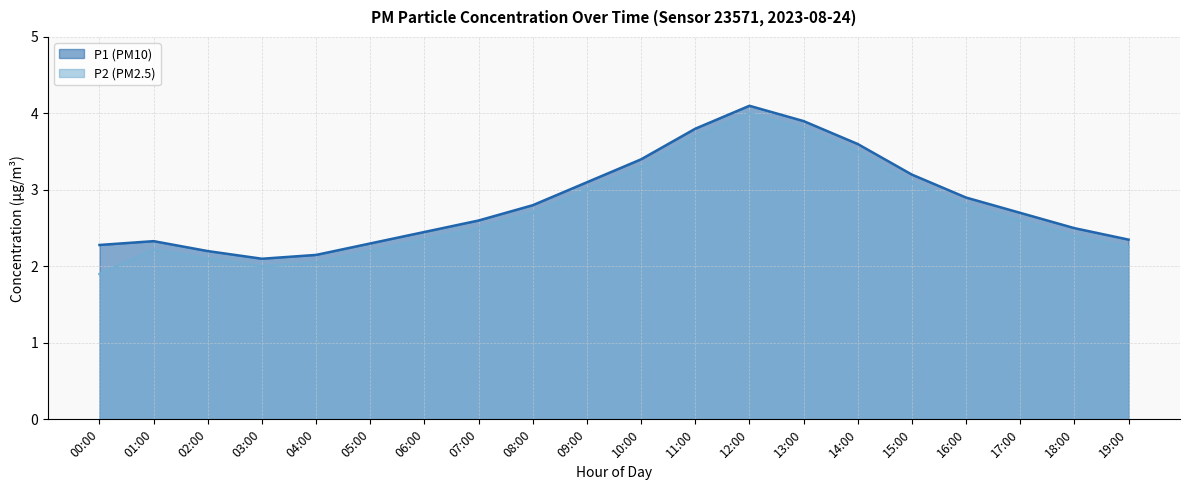

Rank the series by their maximum value, from lowest to highest.

P2, P1